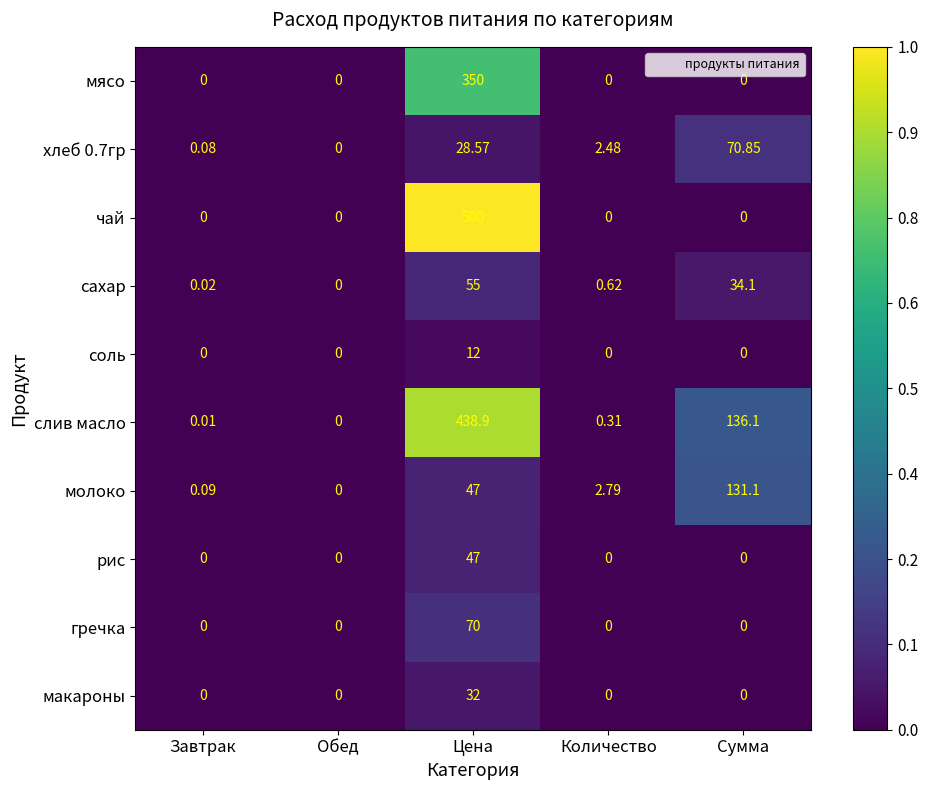

Which category has the highest value across all series?

Цена